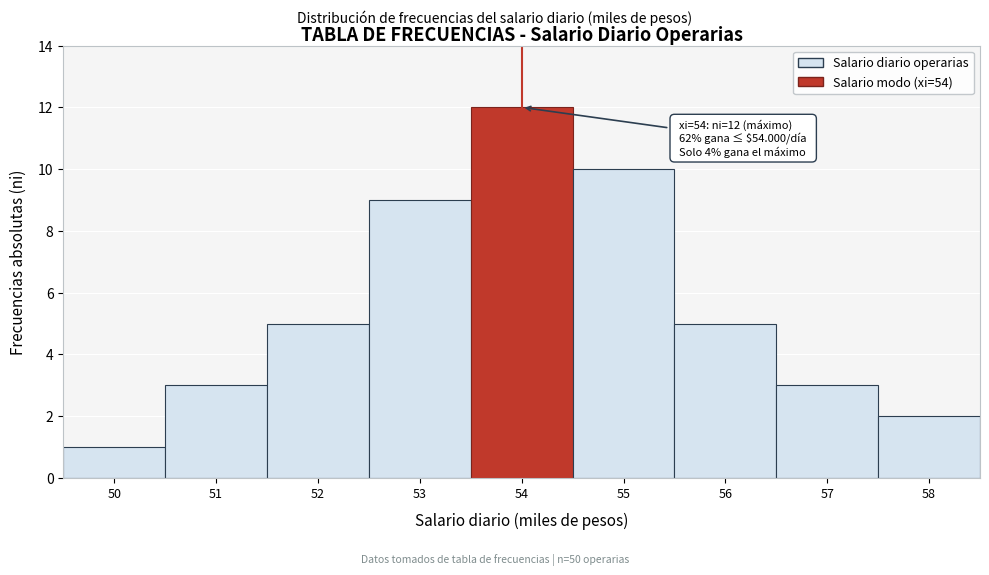

Over which range of the x-axis is the bar tallest?

53.5 to 54.5